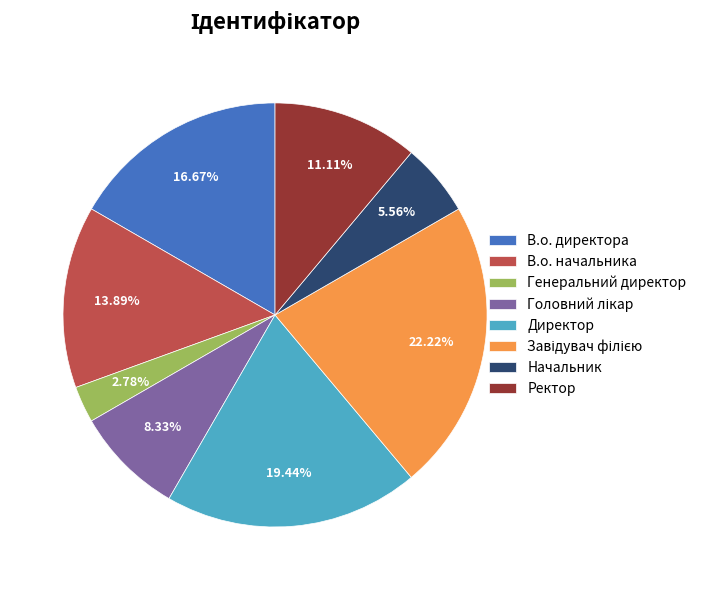

What percentage is the Ректор slice, to the nearest percent?

11%